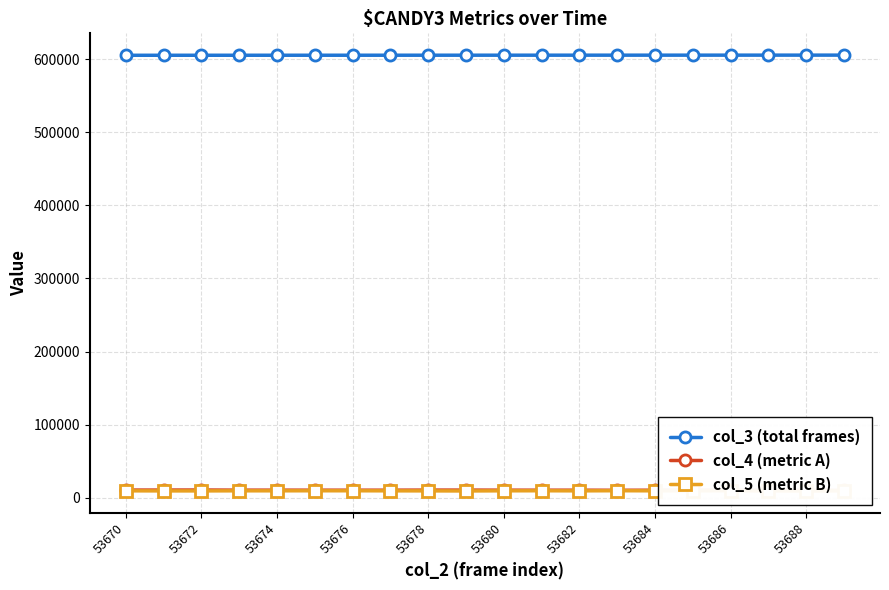

The value of col_3 (total frames) at 53674 is 605407. True or false?

True